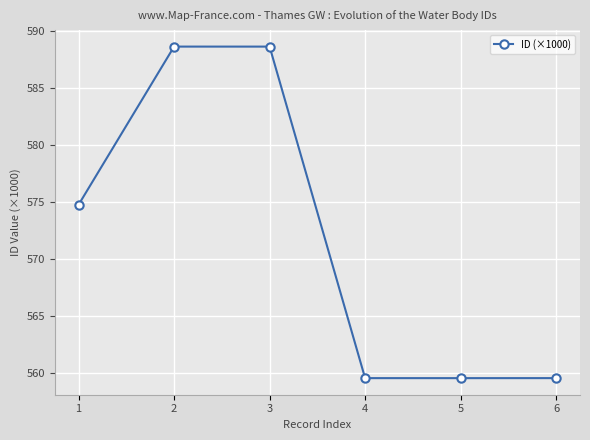

What is the value of the 4th point from the left?

559.6